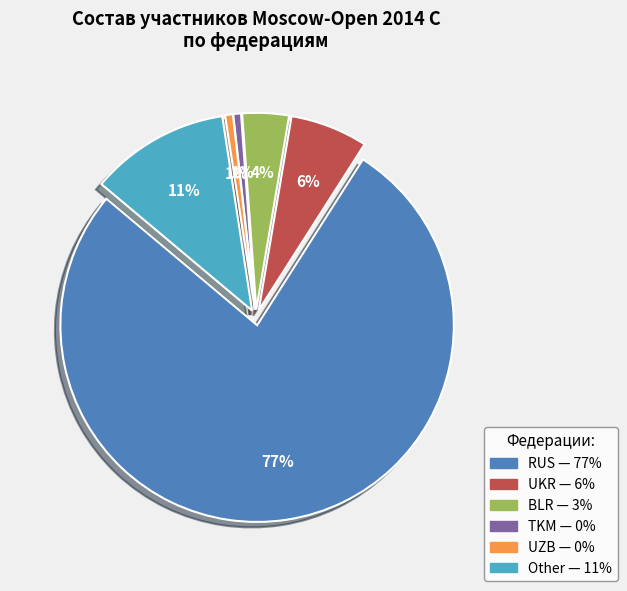

True or false: Other accounts for 20% of the total.

False